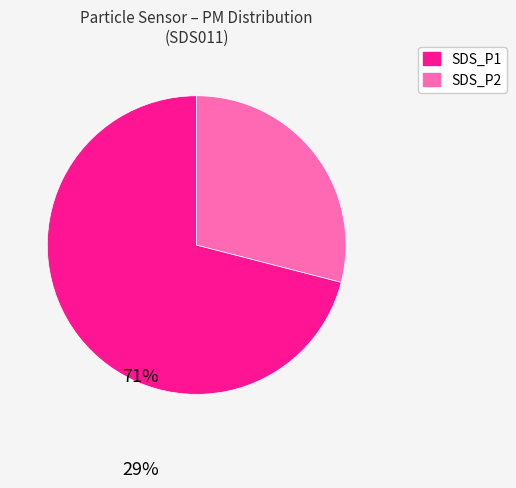

Count the number of slices in the pie.

2